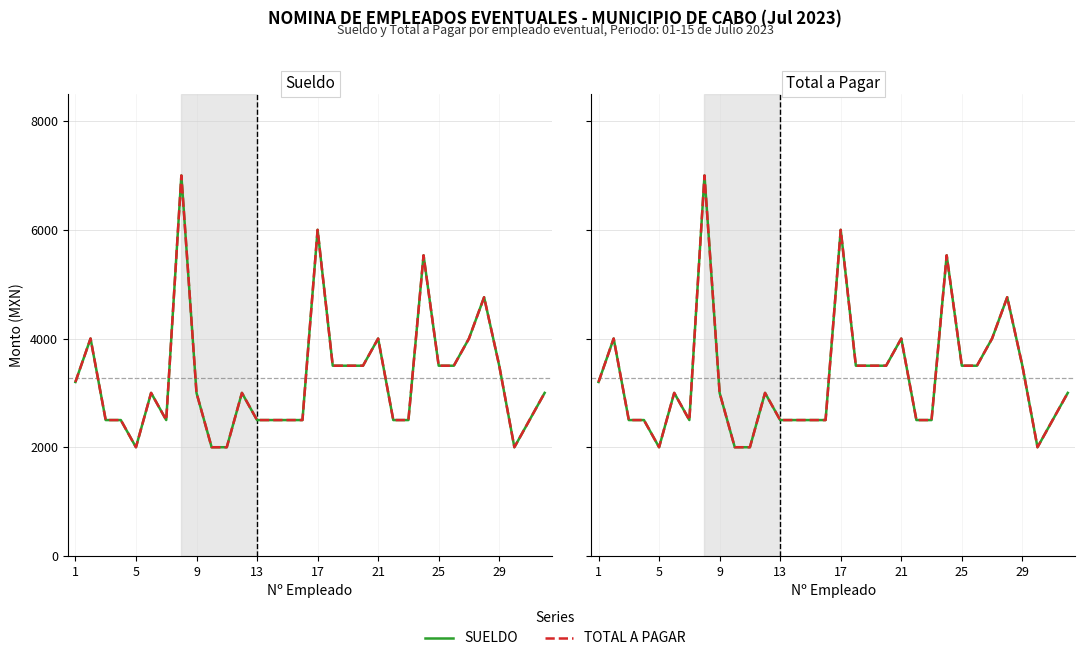

True or false: TOTAL A PAGAR and SUELDO intersect in this chart.

False